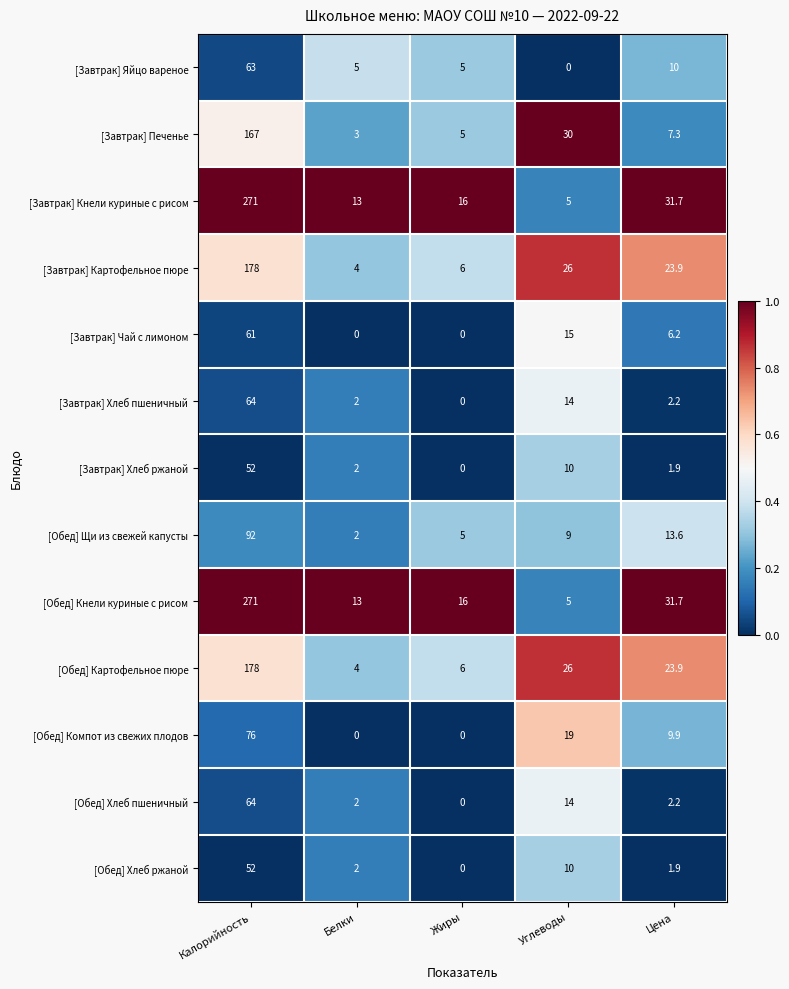

List the labels in order of [Завтрак] Кнели куриные с рисом value, smallest first.

Углеводы, Белки, Жиры, Цена, Калорийность